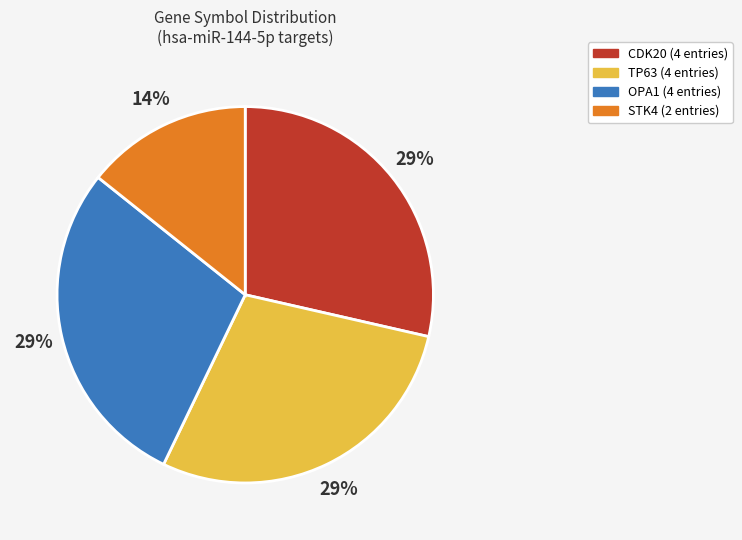

Does any single category account for the majority?

No